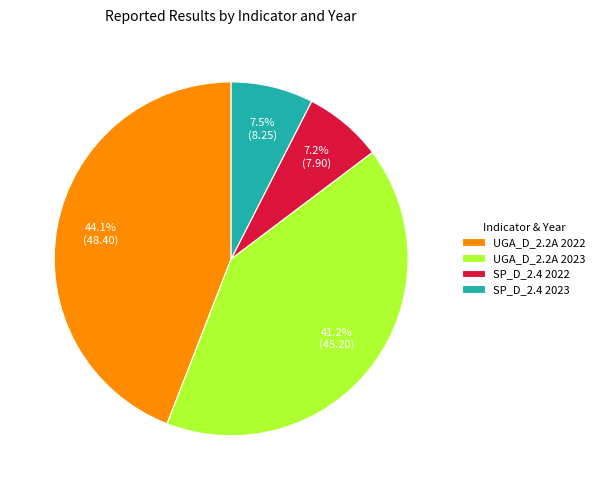

Between SP_D_2.4 2023 and UGA_D_2.2A 2022, which is larger?

UGA_D_2.2A 2022